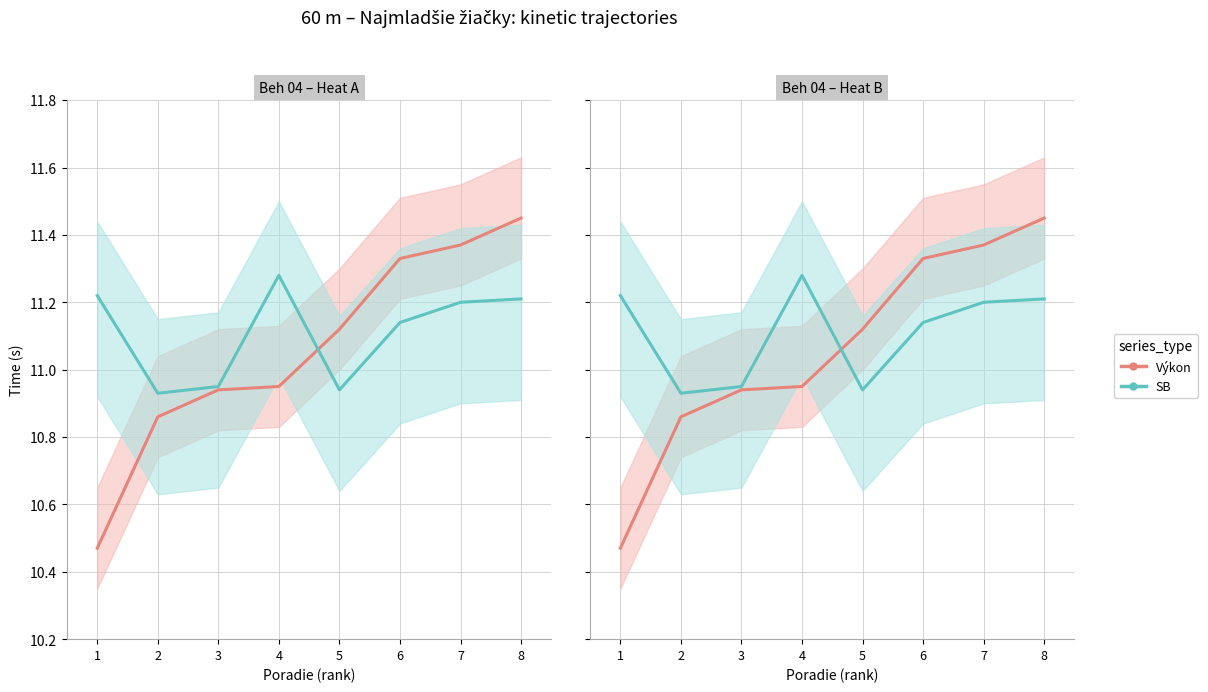

The value of SB at 6 is 15.6. True or false?

False